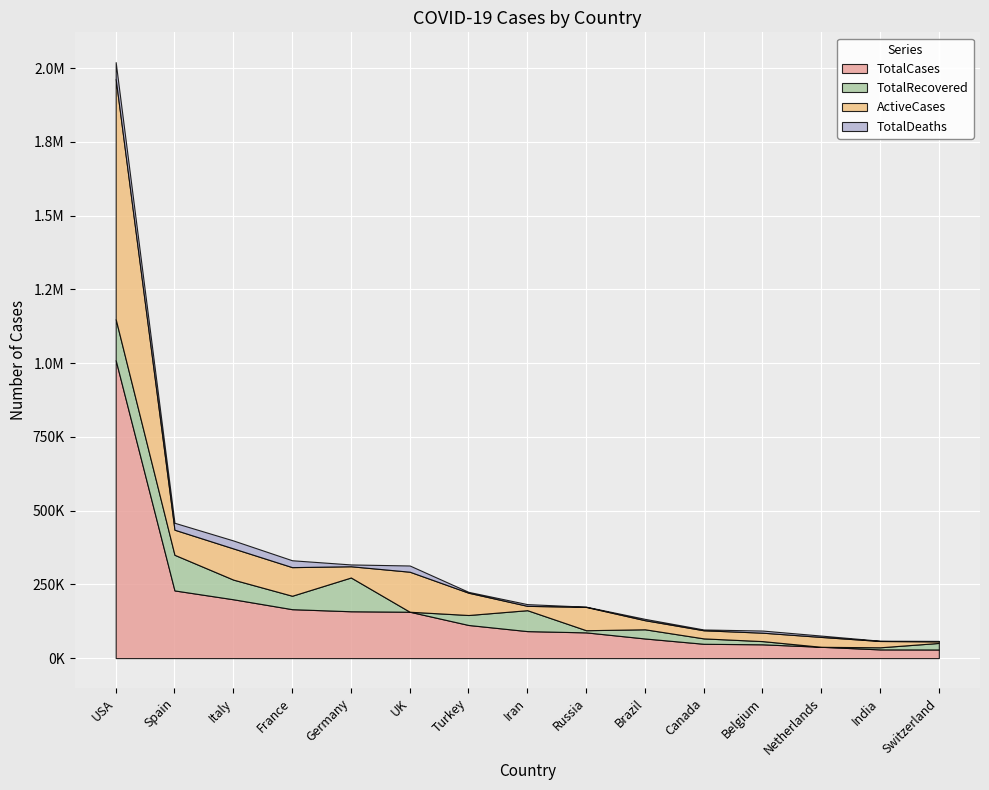

In TotalRecovered, how many points are lower than both neighbors (excluding endpoints)?

4